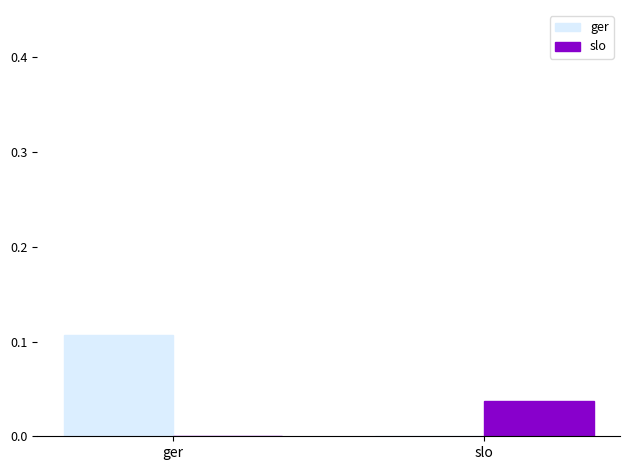

Which series has the largest total across all categories?

ger